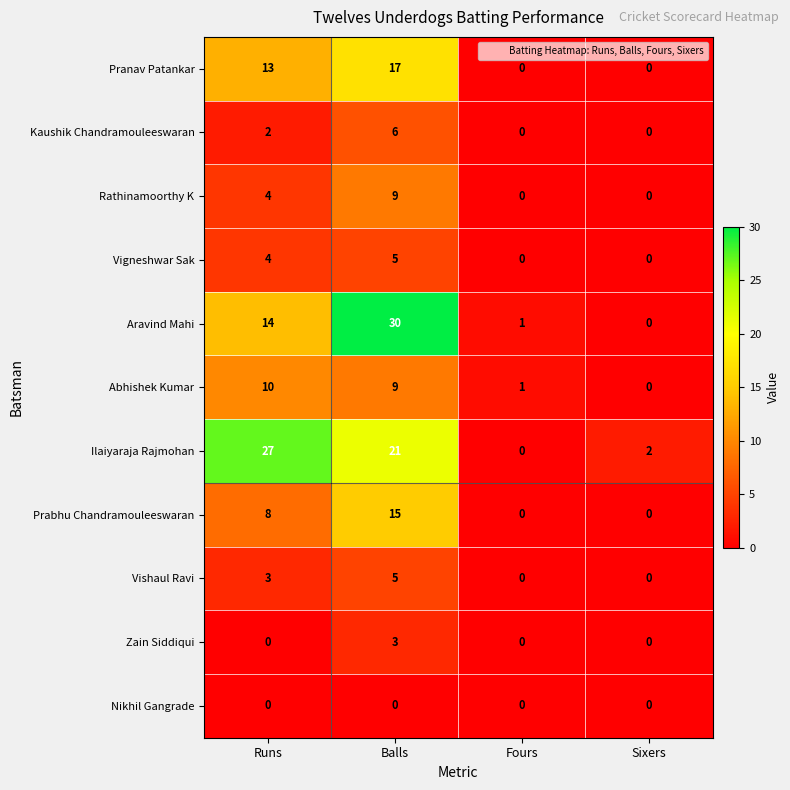

What is the total value across all series at Balls?

120